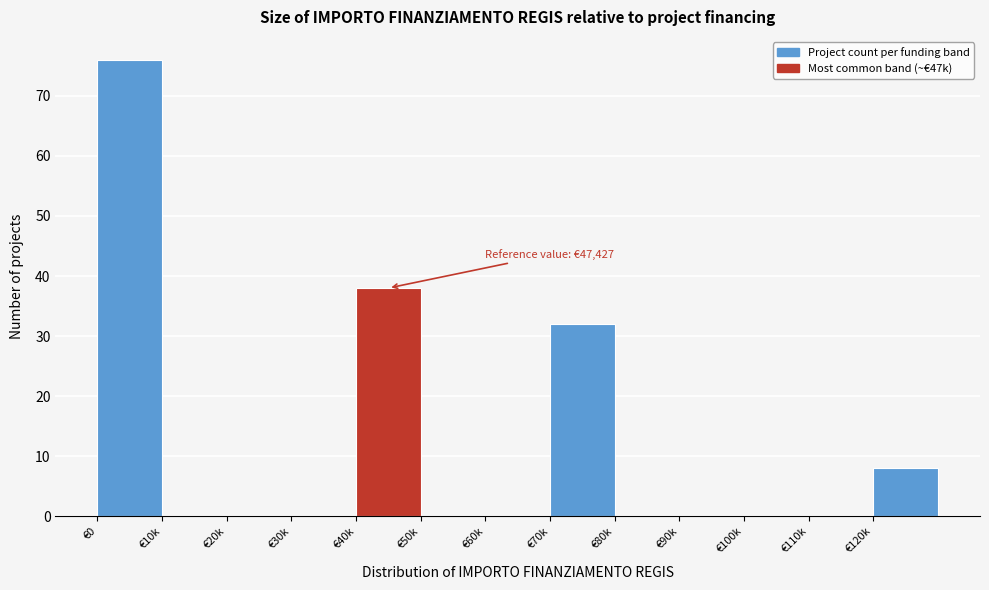

Reading left to right, what are all the values shown in this chart?

€0=76	€10k=0	€20k=0	€30k=0	€40k=38	€50k=0	€60k=0	€70k=32	€80k=0	€90k=0	€100k=0	€110k=0	€120k=8